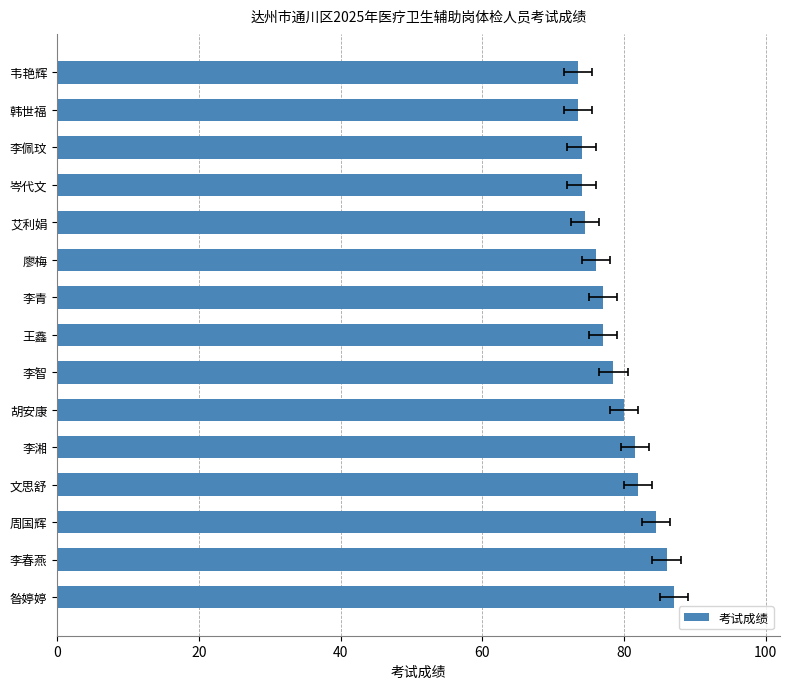

What is the sum of the values at 韩世福 and 李佩玟?

147.5